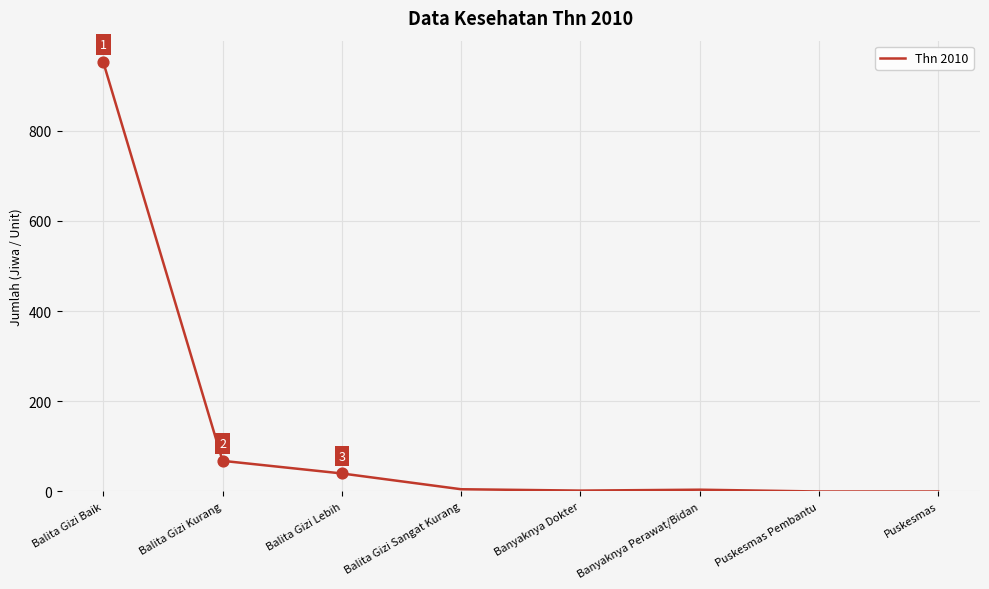

What is the change in value from Balita Gizi Baik to Puskesmas?

-952